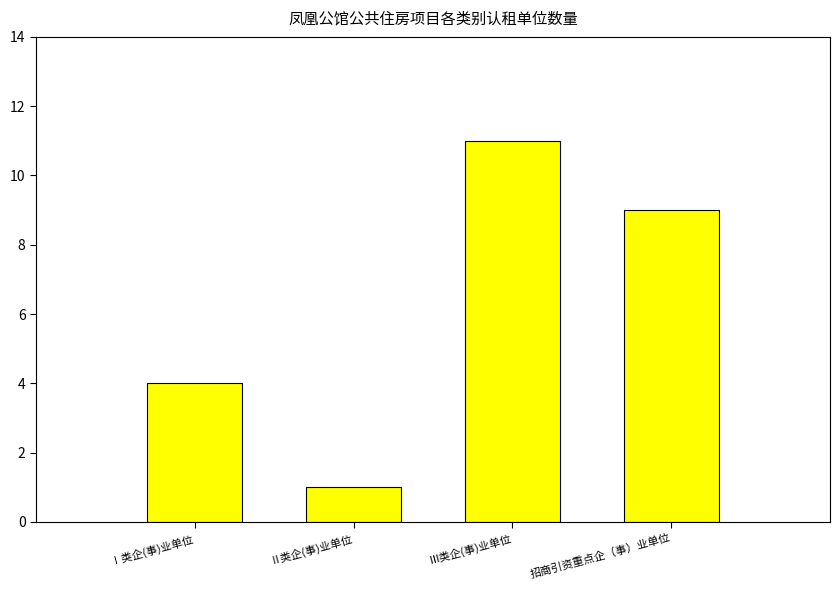

What position from the right is Ⅱ类企(事)业单位?

3